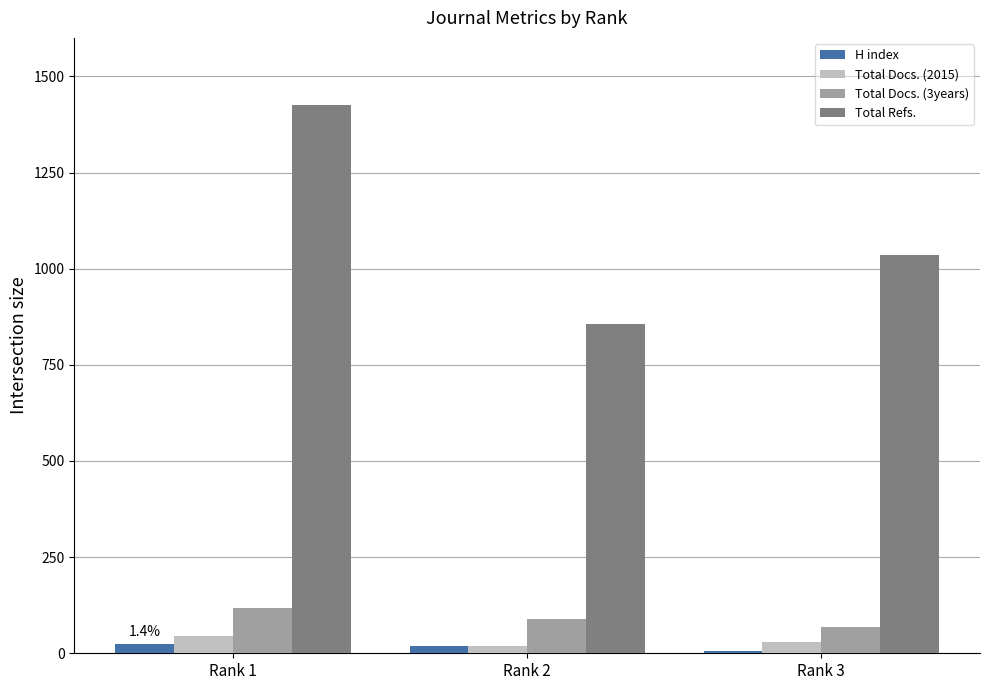

At which label does Total Refs. first exceed 1036?

Rank 1